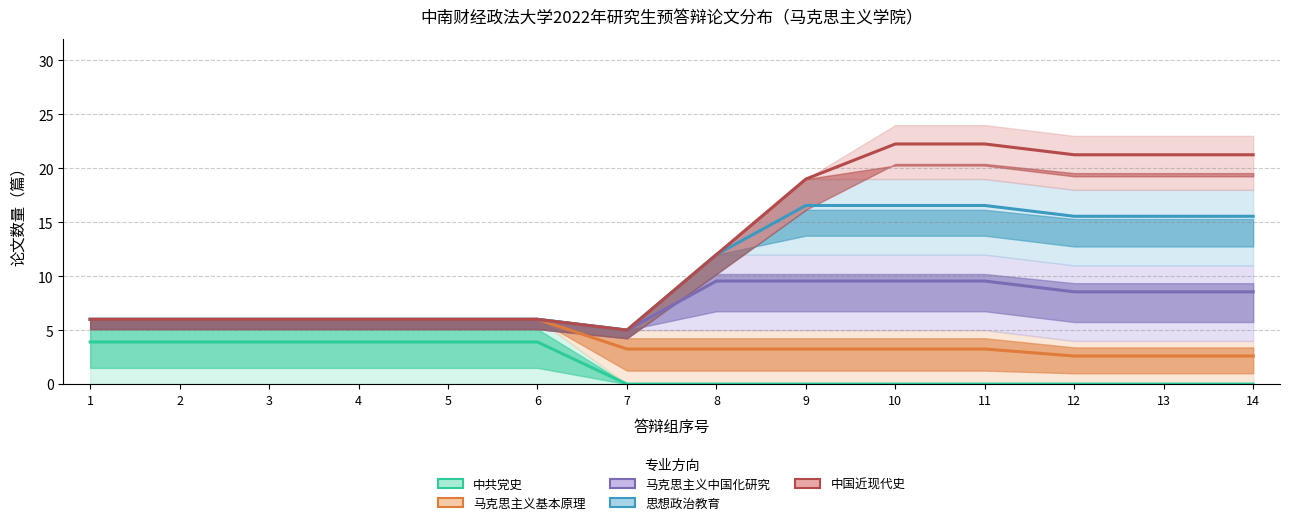

What is the value of the 思想政治教育 point at the 11th from the left?

16.6